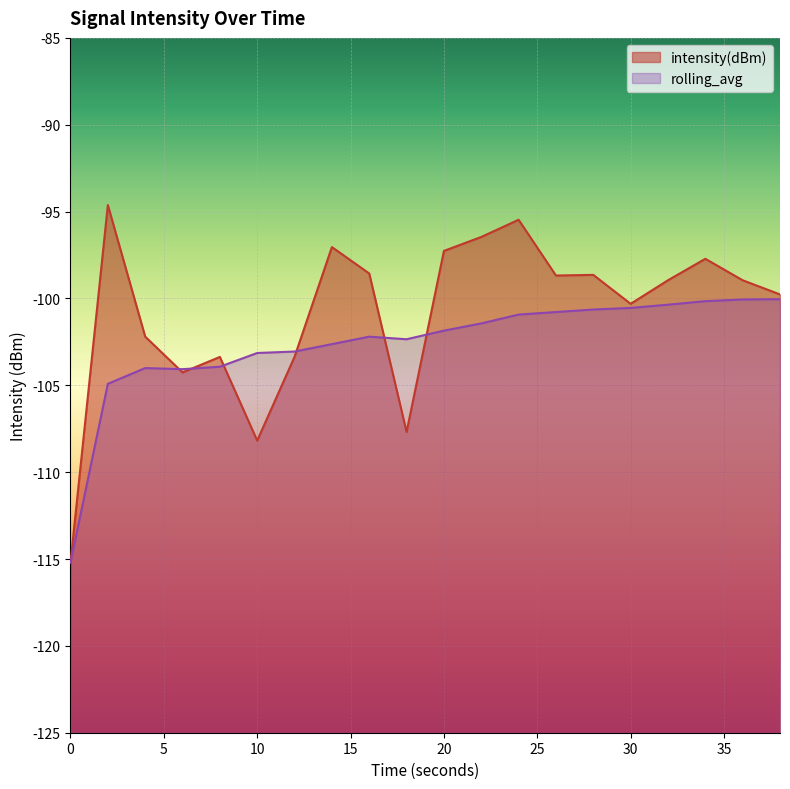

True or false: intensity(dBm) has more than 1 interior local peaks.

True